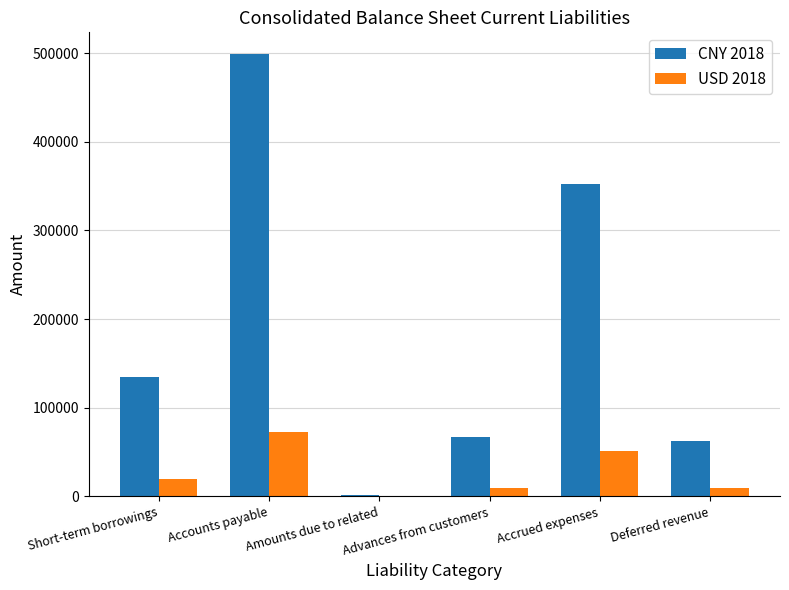

At which label is CNY 2018 closest to 250071?

Accrued expenses